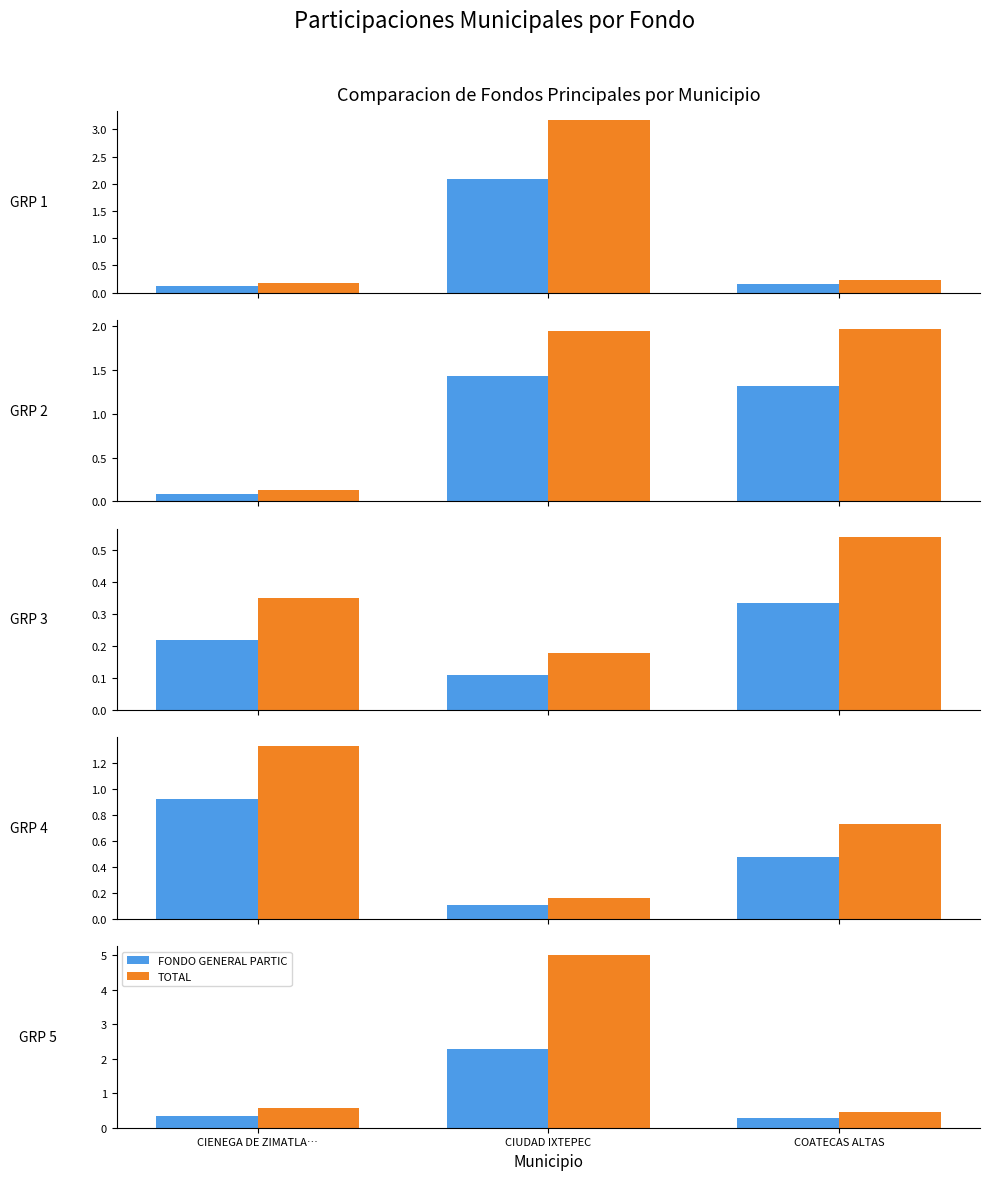

The FONDO GENERAL DE PARTICIPACIONES series shows 2.3 at CIUDAD IXTEPEC. True or false?

True